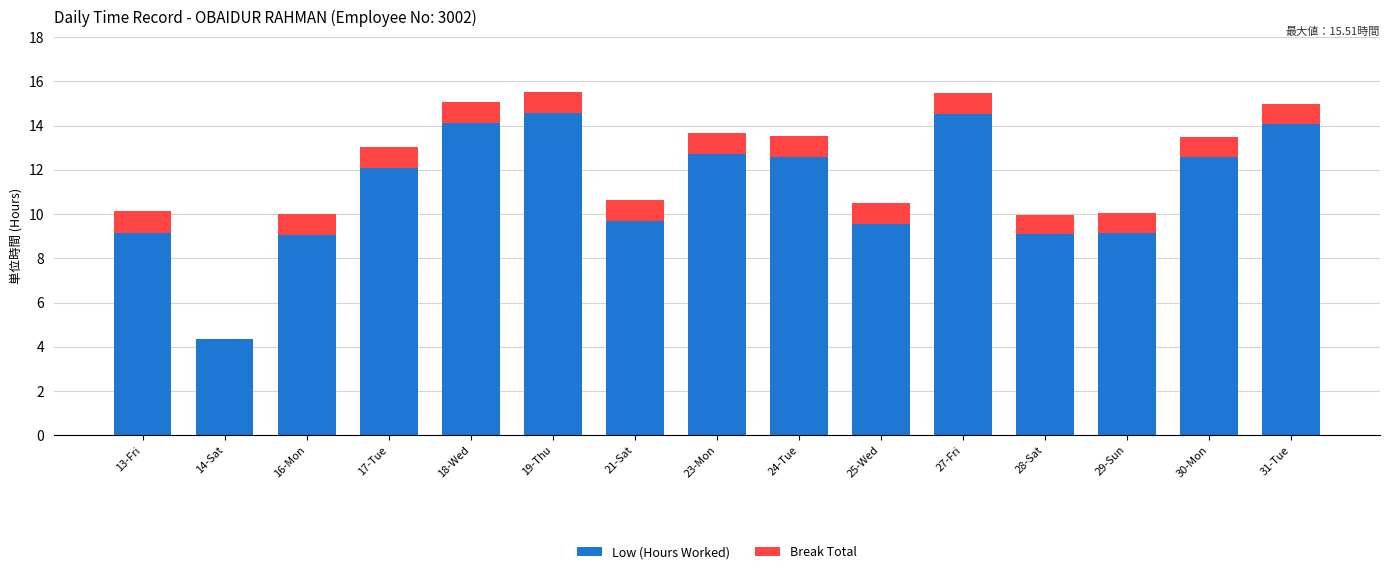

What is the sum of the Low (Hours Worked) values at 25-Wed and 13-Fri?

18.7